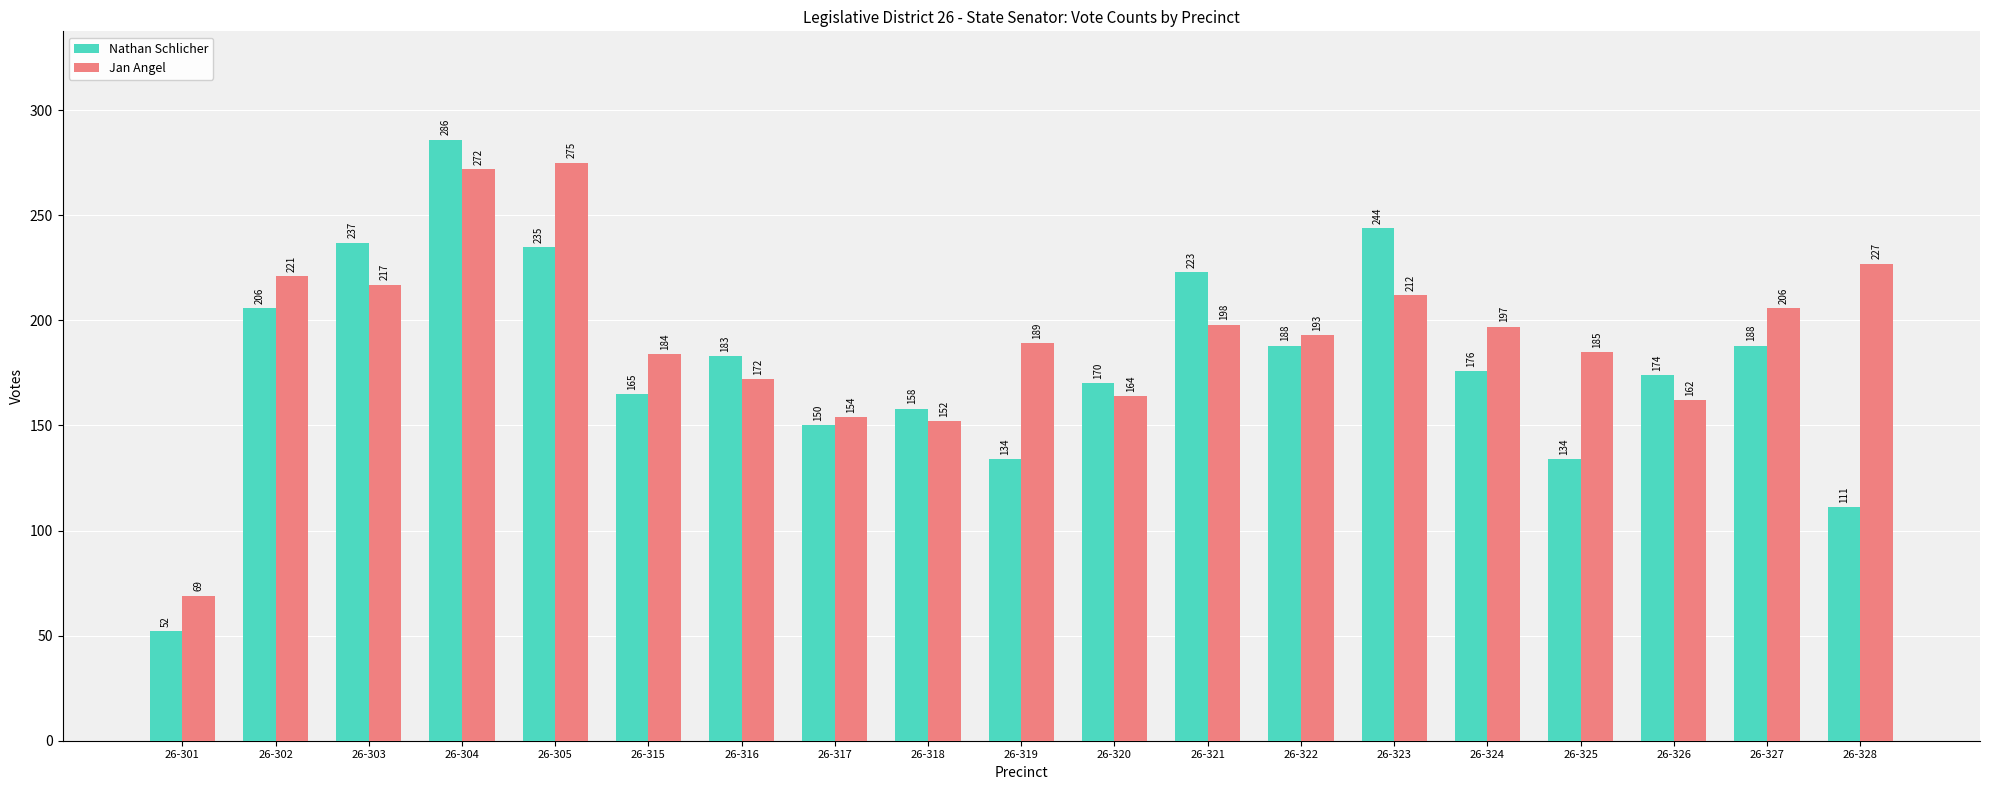

How many data points does each series have?

19